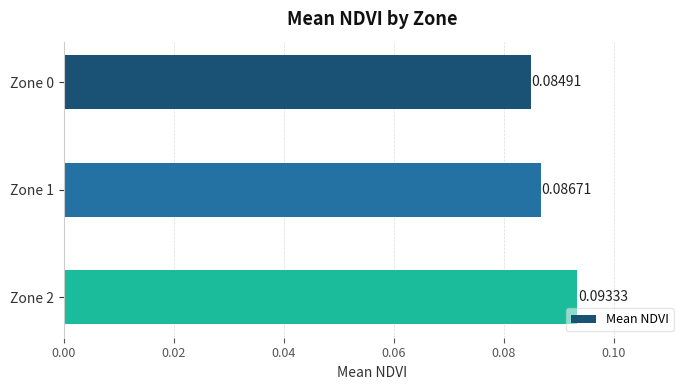

Which has a higher value, Zone 2 or Zone 0?

Zone 2